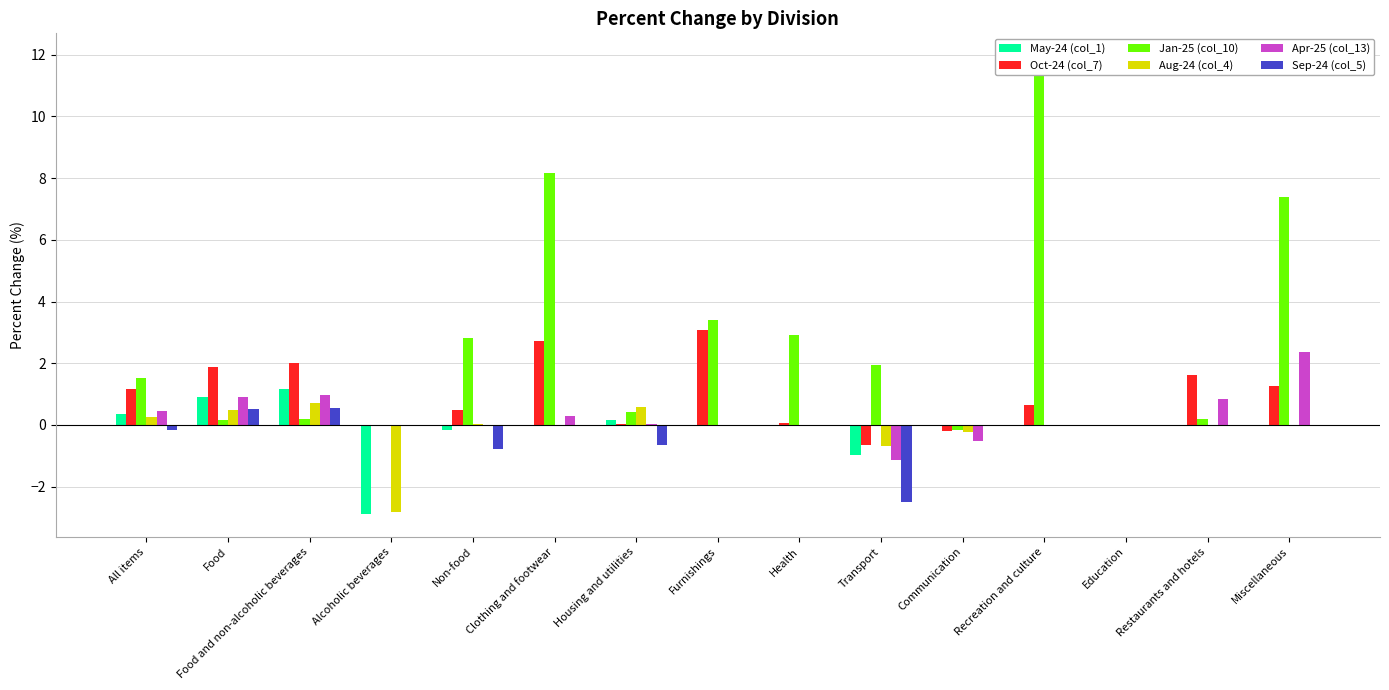

What position from the right is Food?

14